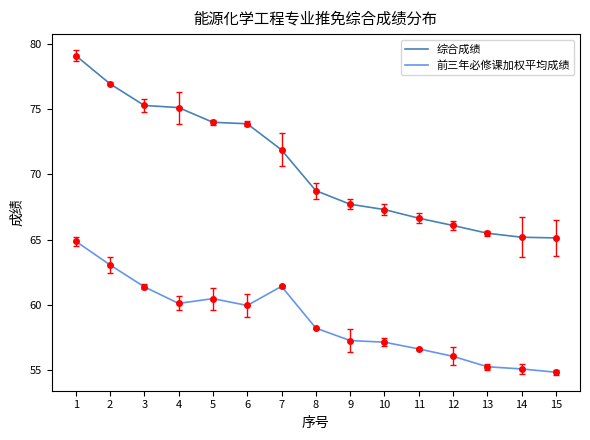

True or false: 前三年必修课加权平均成绩 has a value of 60.1 at 4.

True